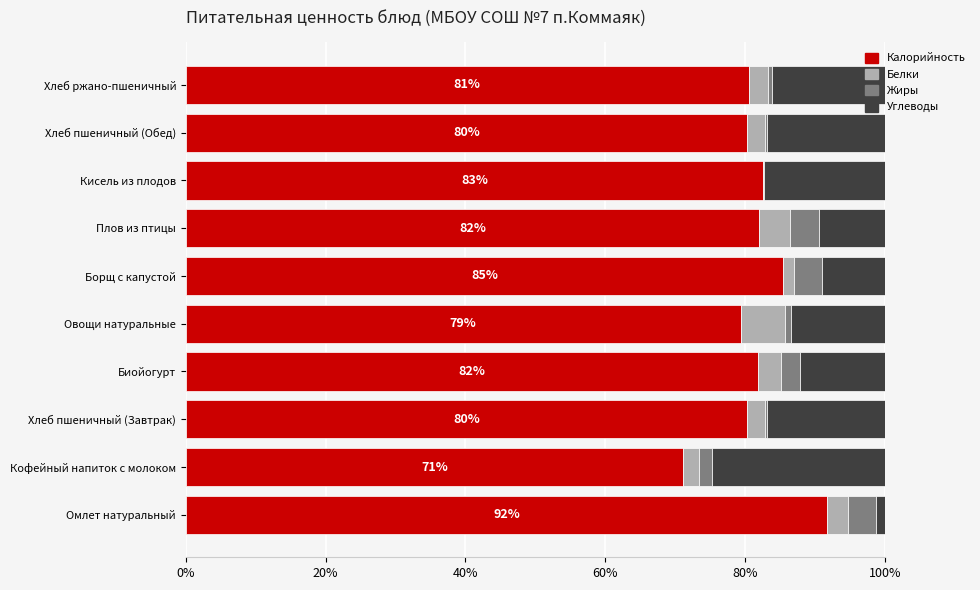

Which category has the highest value in the Калорийность series?

Омлет натуральный